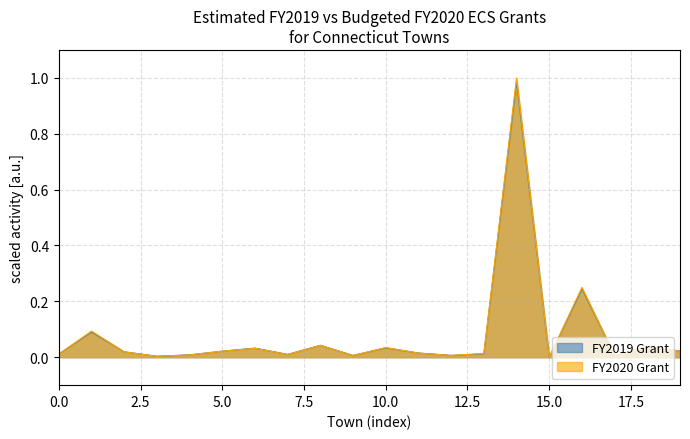

Which series has the widest spread of values?

FY2020 Grant